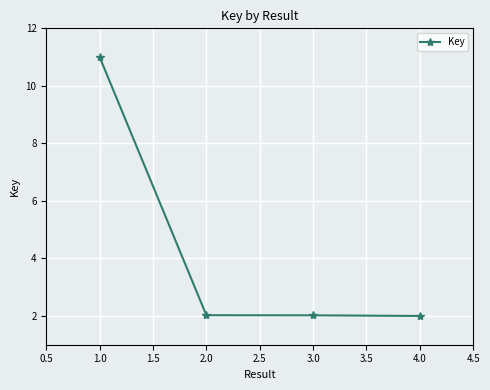

What is the difference between the maximum and second lowest values?

9.0